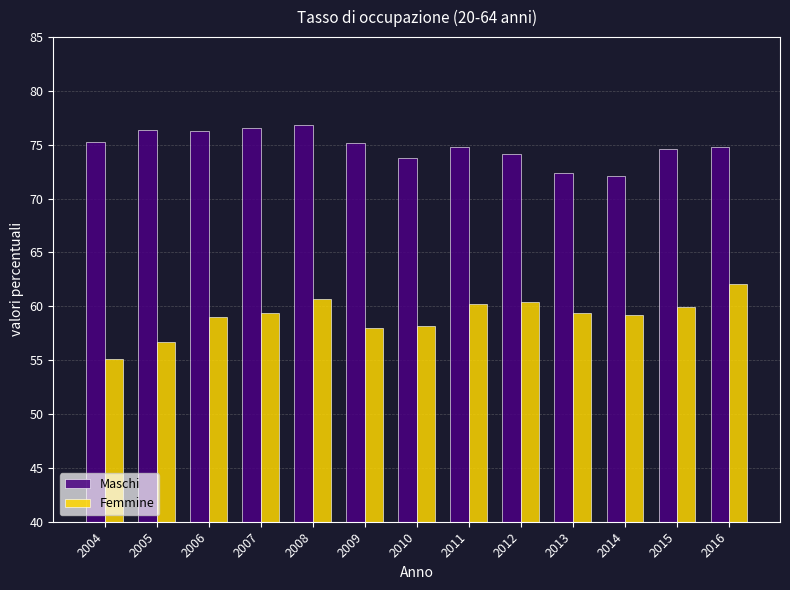

How many bars are there in each group?

2